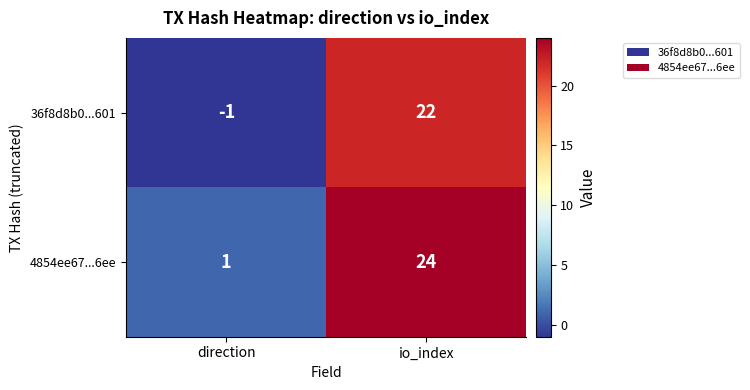

Reading left to right, what are all the values shown in this chart?

36f8d8b0...601: -1	22
4854ee67...6ee: 1	24